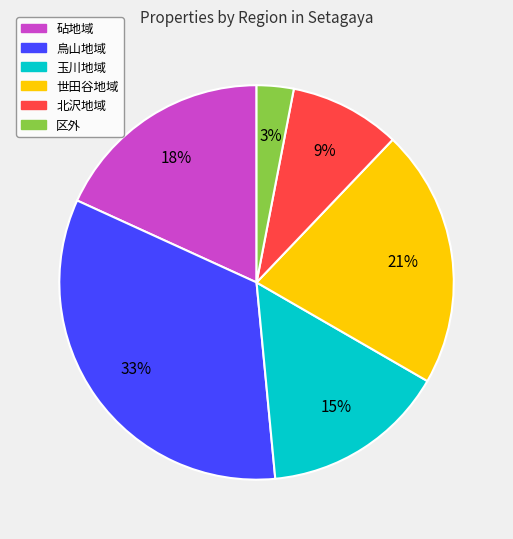

Between 世田谷地域 and 玉川地域, which is larger?

世田谷地域